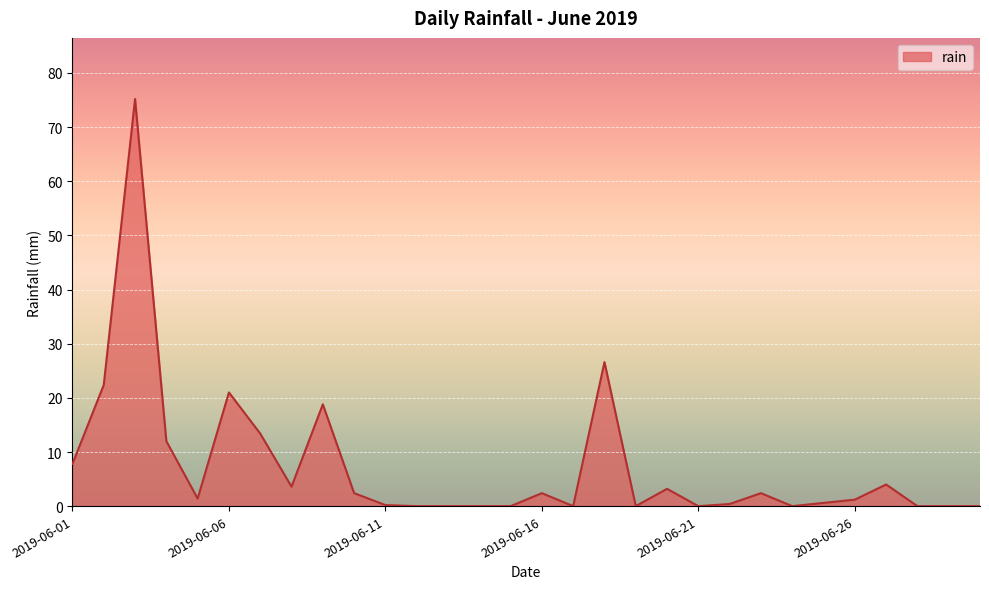

How many categories are shown in the chart?

30